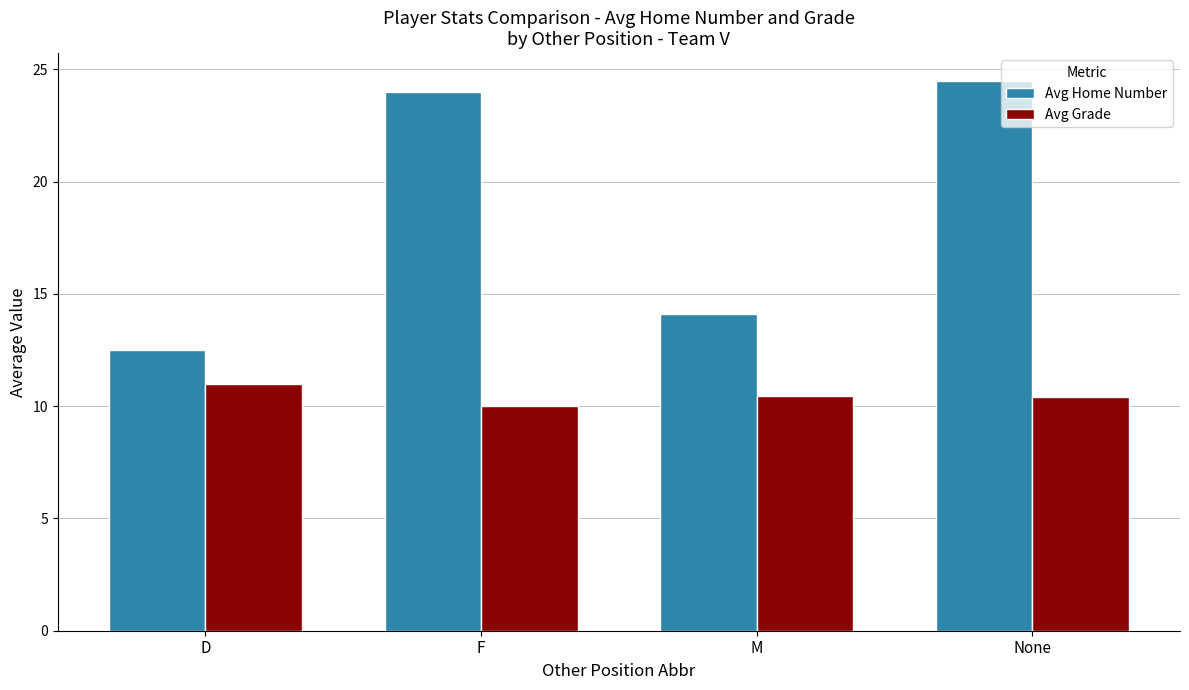

Count the number of data series in this chart.

2